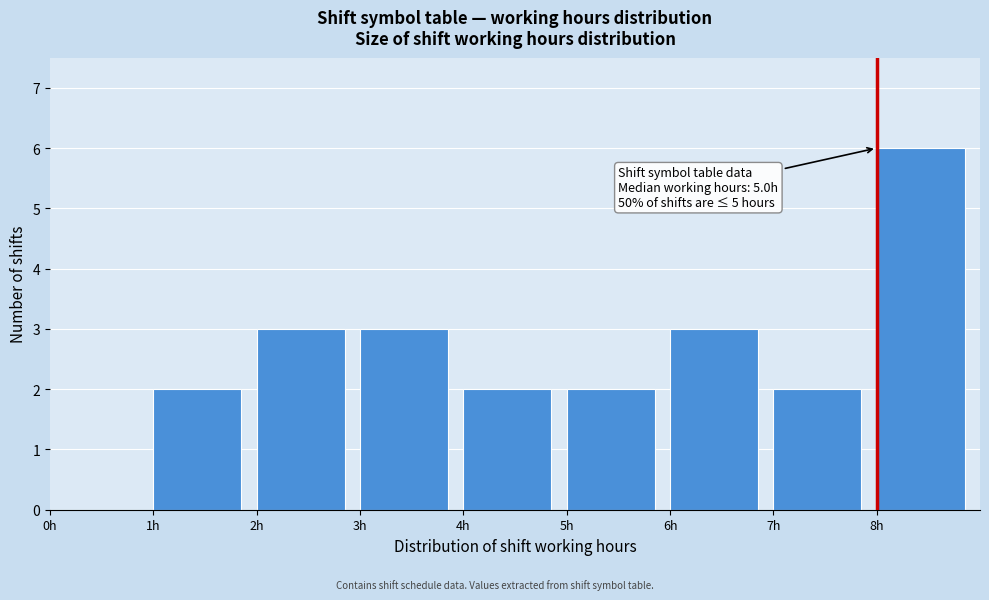

Over which range of the x-axis is the bar tallest?

8 to 9